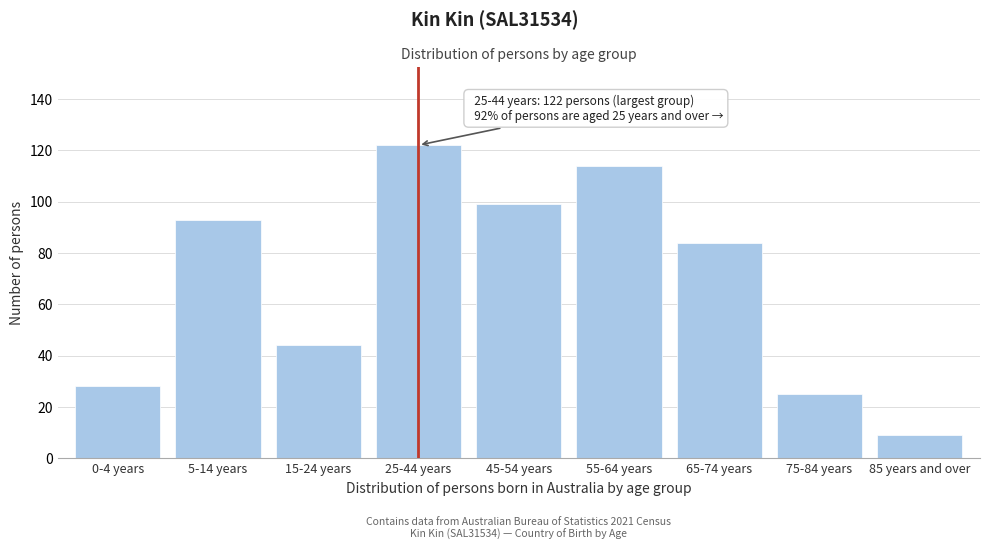

Reading right to left, extract all data points from this chart.

85 years and over=9	75-84 years=25	65-74 years=84	55-64 years=114	45-54 years=99	25-44 years=122	15-24 years=44	5-14 years=93	0-4 years=28